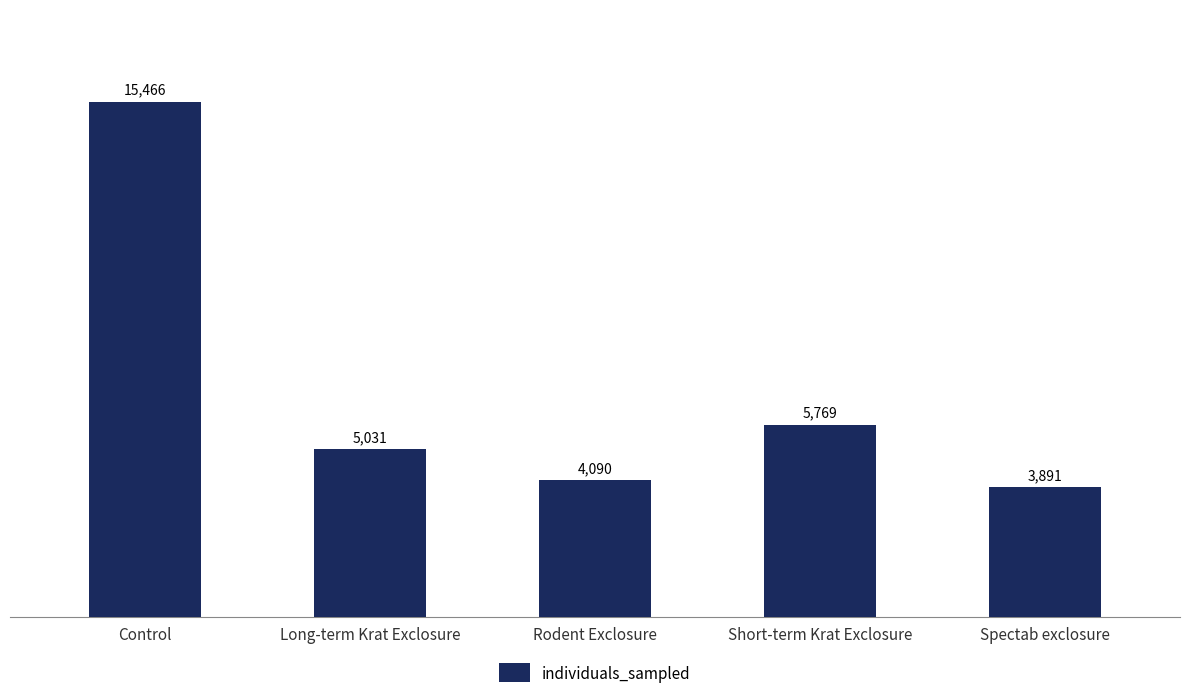

Reading left to right, transcribe all the data shown in this chart.

15466	5031	4090	5769	3891